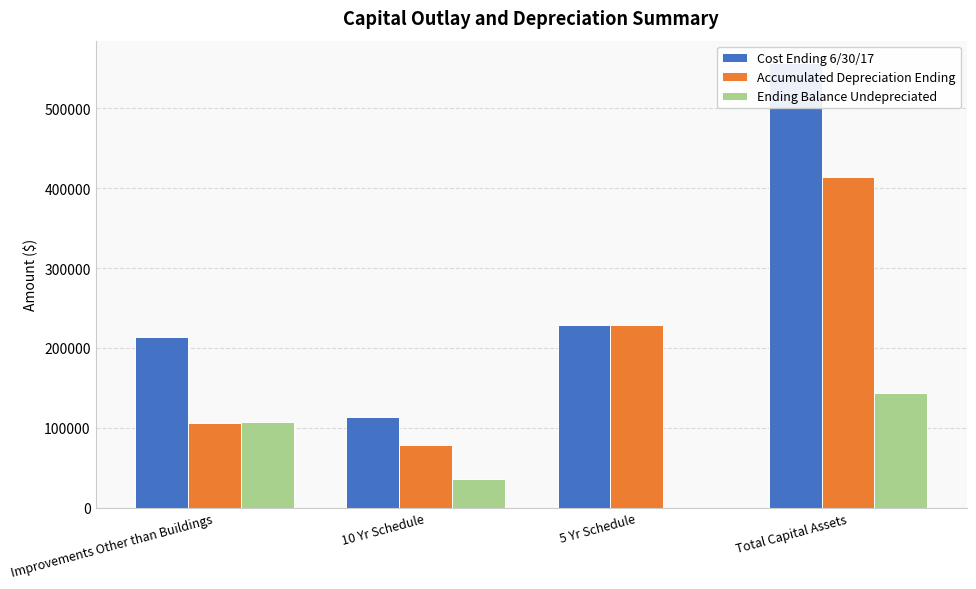

What are all the series names shown in the legend?

Cost Ending 6/30/17, Accumulated Depreciation Ending, Ending Balance Undepreciated